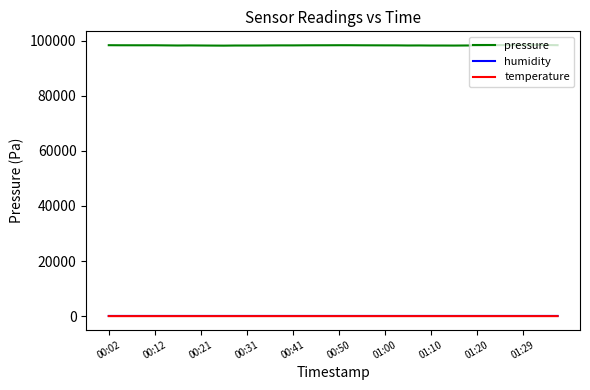

True or false: temperature and pressure cross at least once.

False